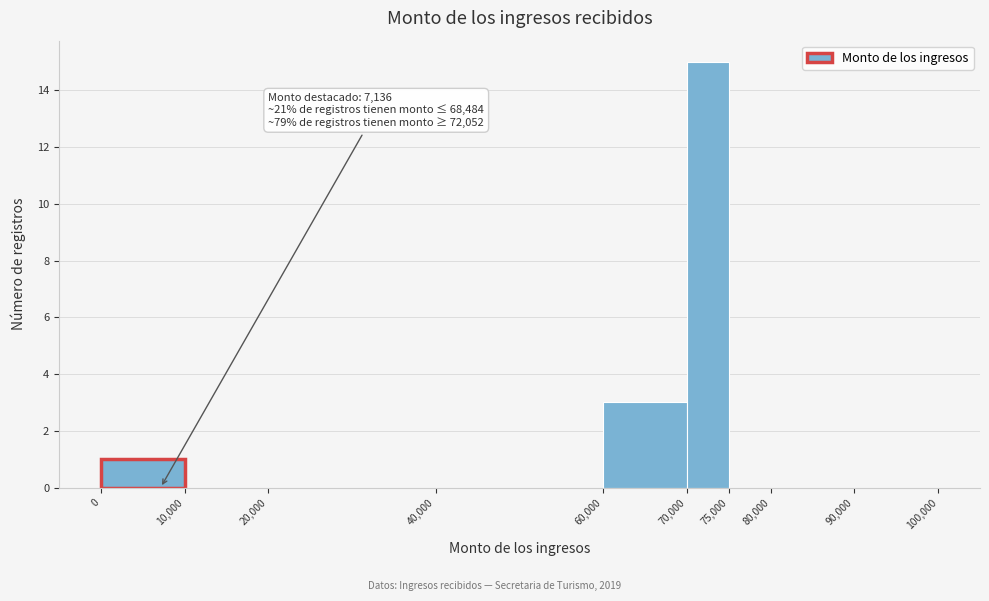

Which range on the x-axis has the tallest bar?

70,000 to 75,000